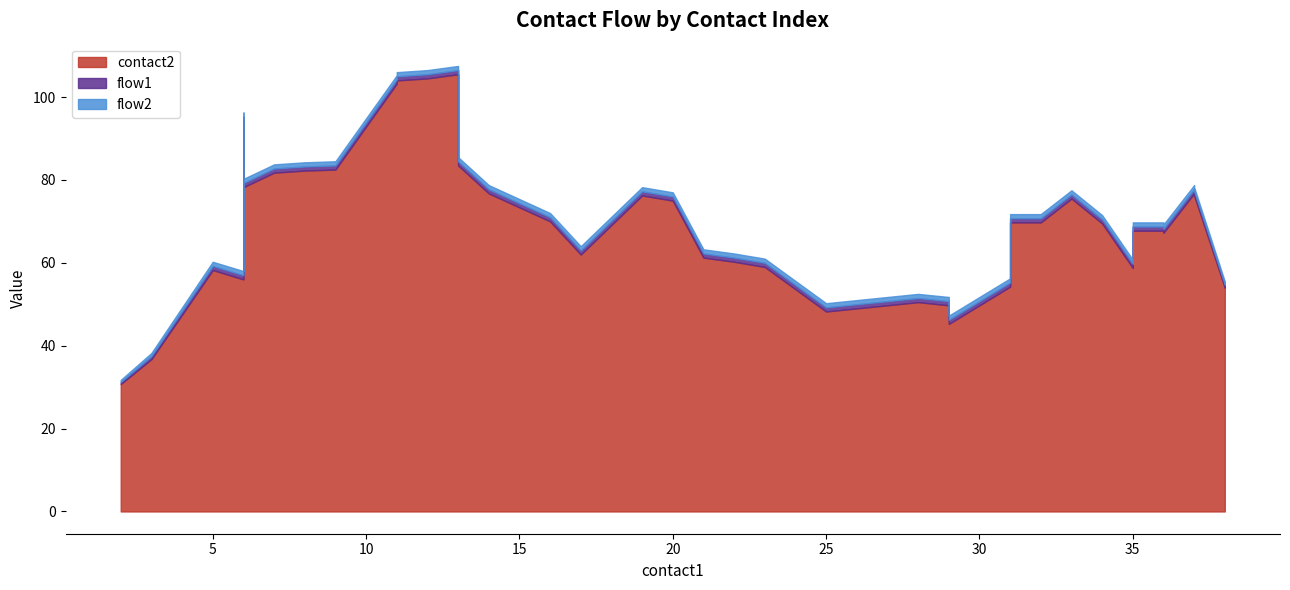

Is it true that flow1 equals 0 at 20?

False